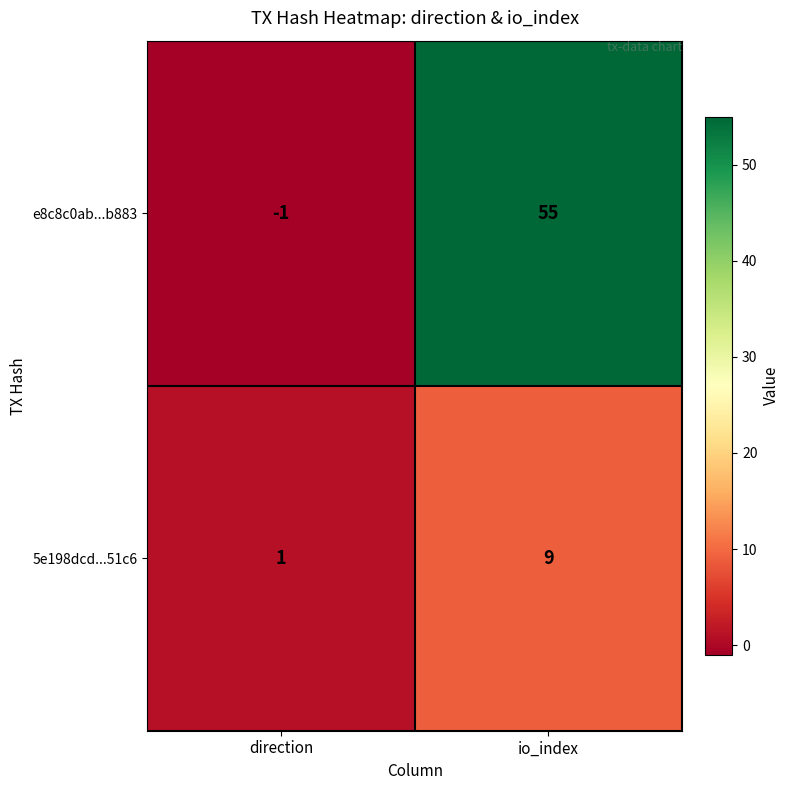

Between direction and io_index, which series saw the biggest shift?

e8c8c0ab...b883